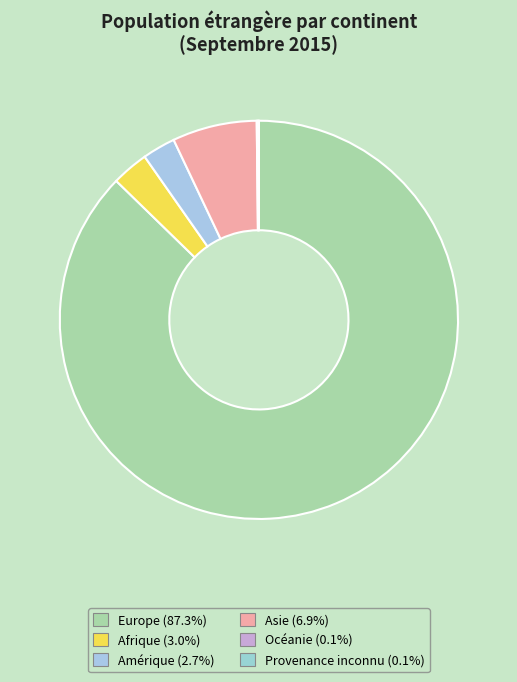

Does Europe account for over 50% of the chart?

Yes